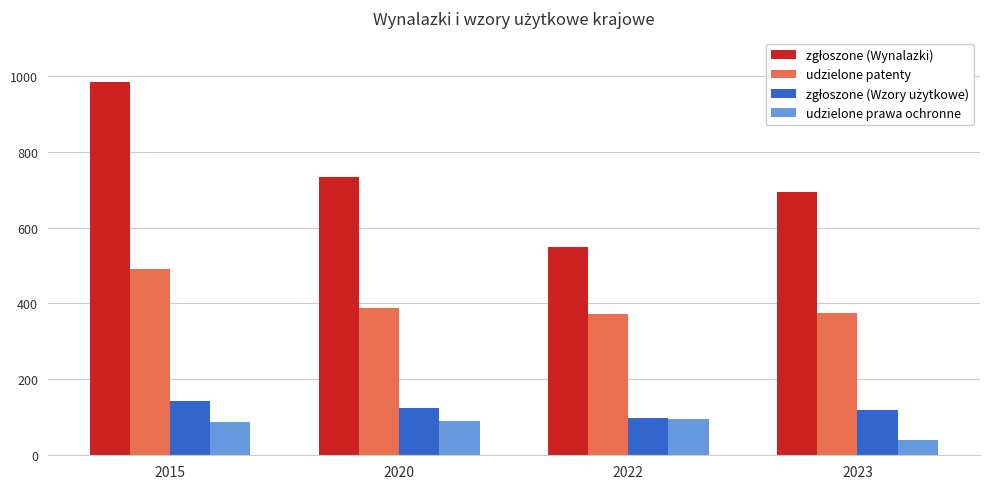

What is the difference between the highest and lowest values at 2022?

453